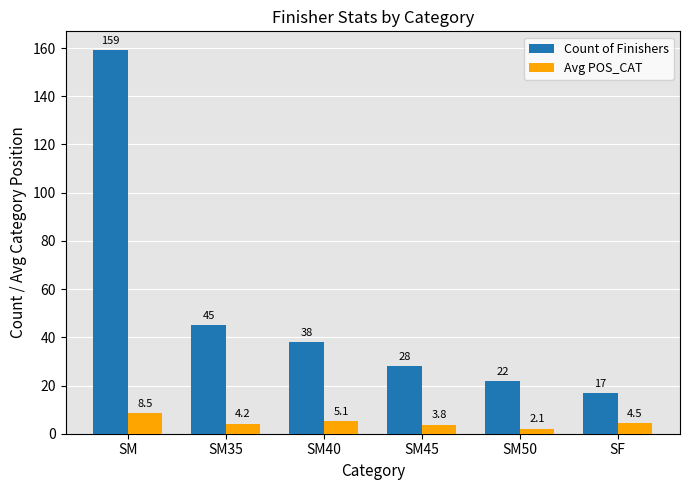

What is the label of the 3rd bar from the right?

SM45